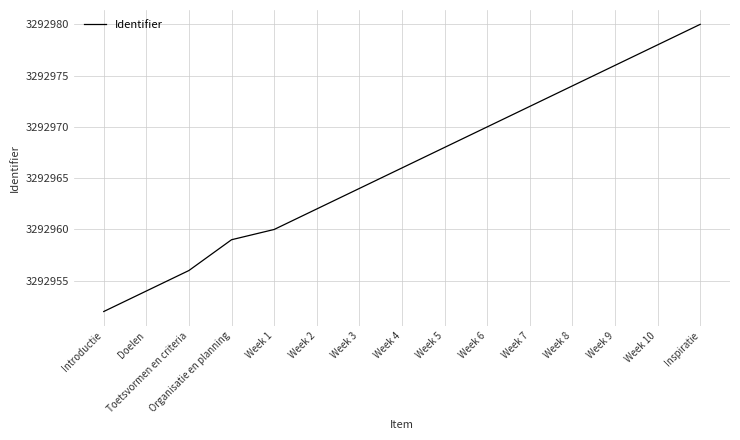

What is the difference between the maximum and minimum values?

28